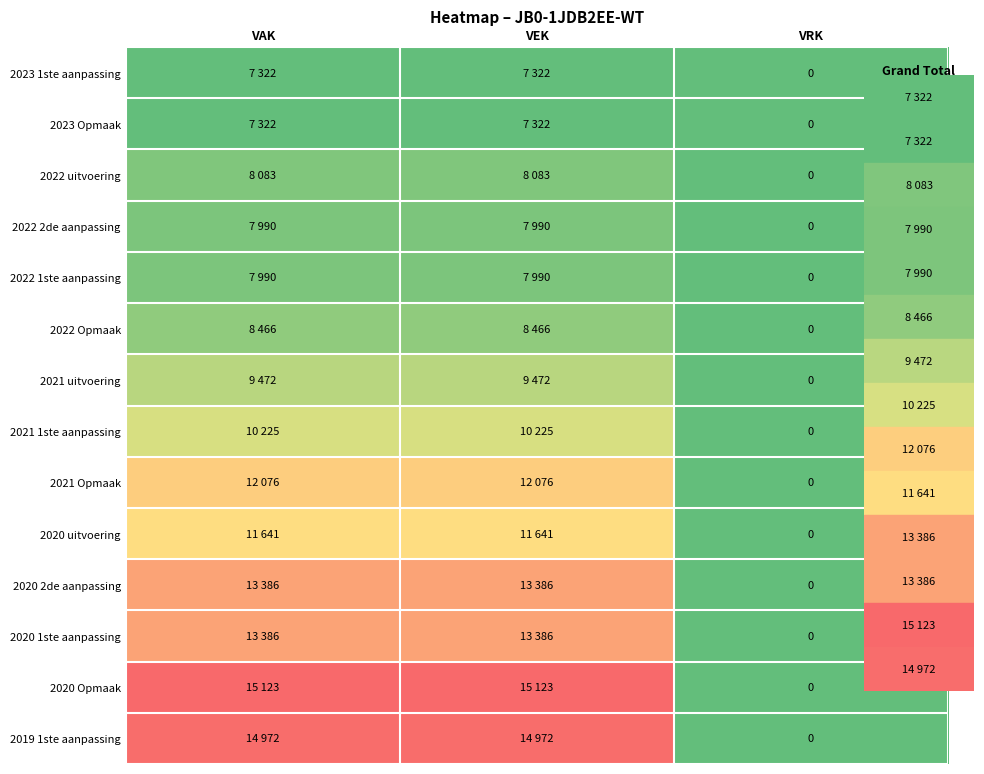

How many values in the 2019 1ste aanpassing series are below 14972?

1